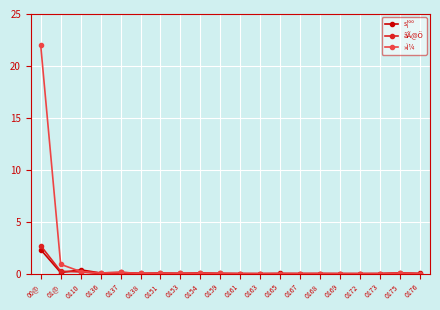

At which category is the sum across all series the highest?

00@